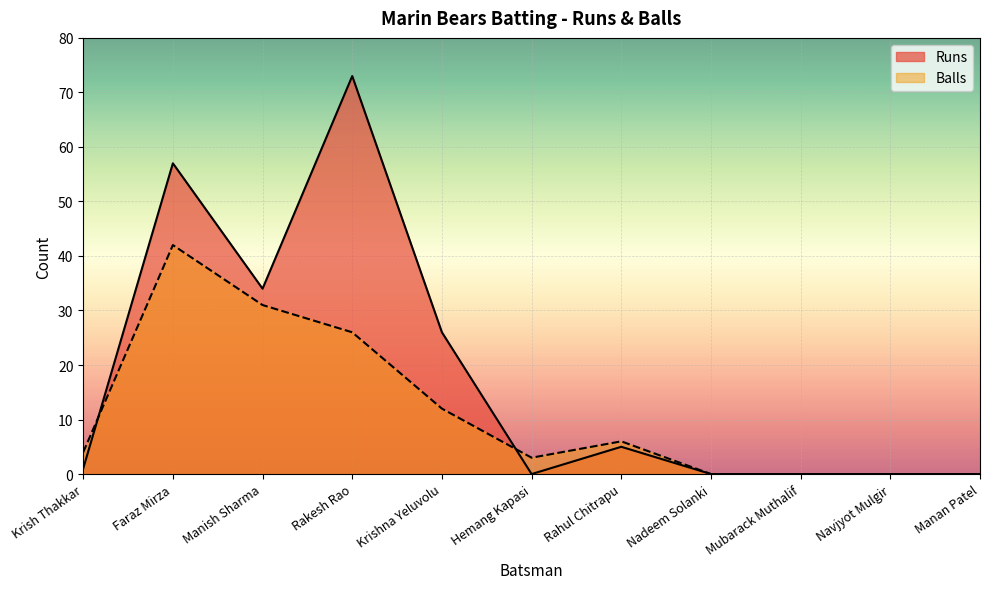

List the series in order of their overall mean, lowest first.

Balls, Runs